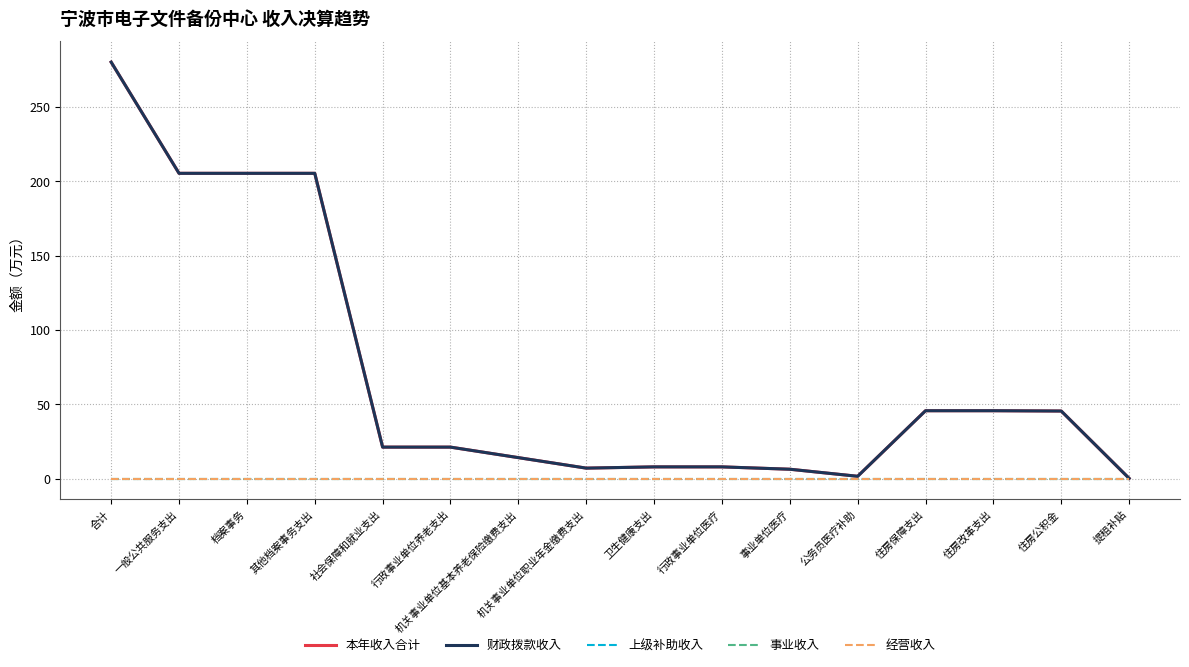

Does the chart display data point markers on the line(s)?

No